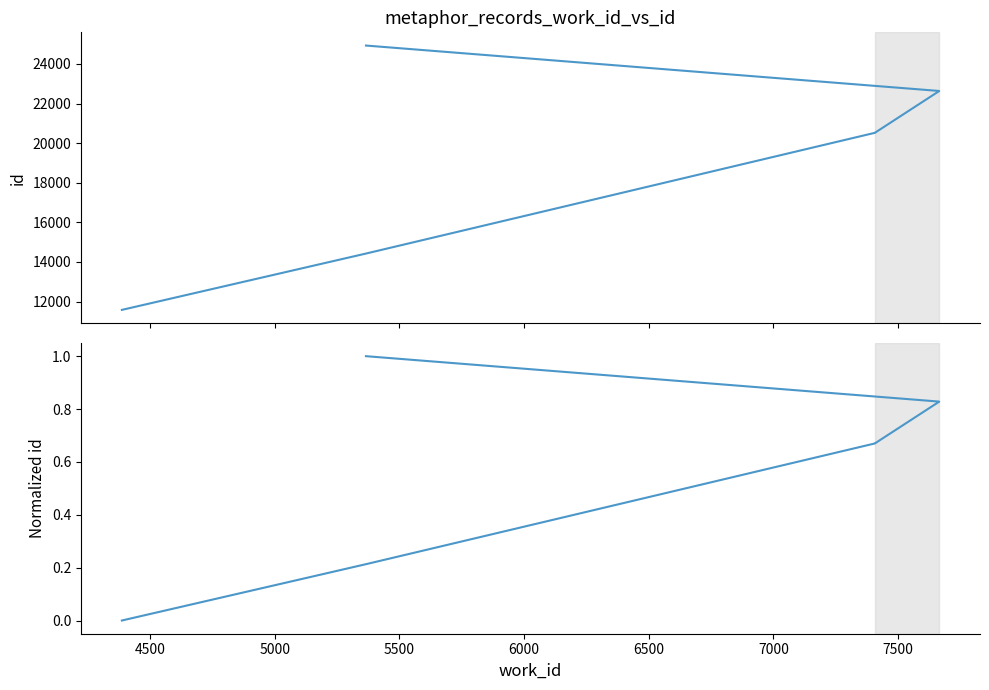

True or false: id and id (normalized) cross at least once.

False